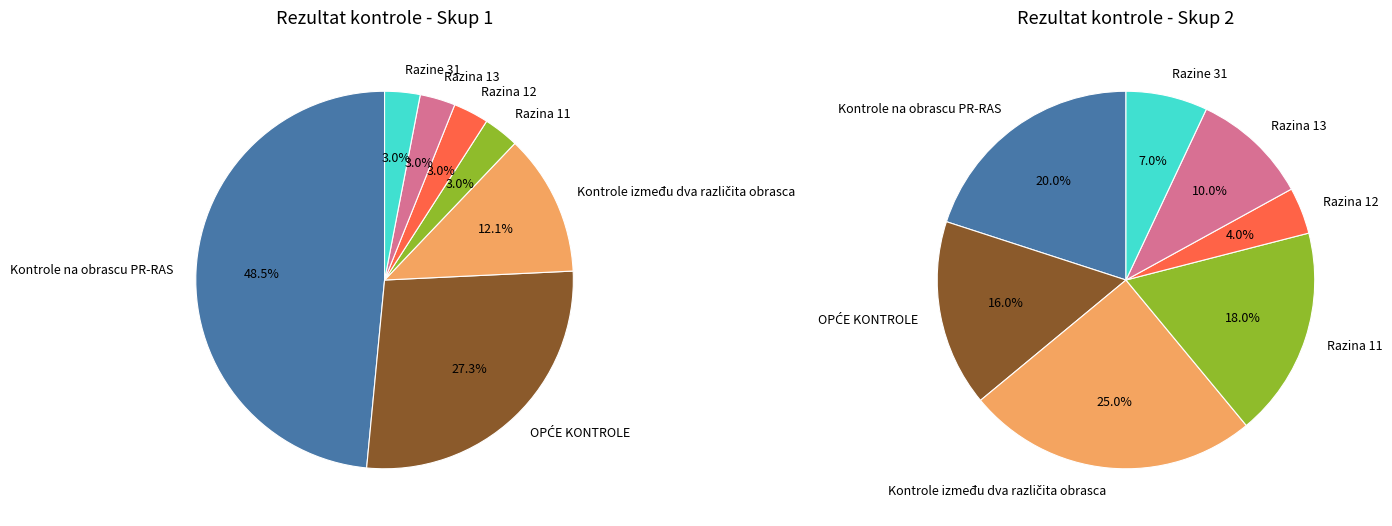

Does Razina 13 represent more than half of the total?

No